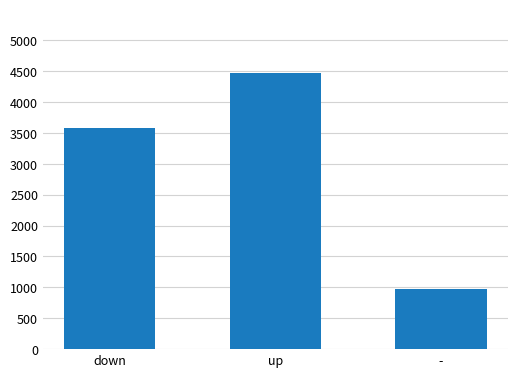

What is the difference between the maximum and minimum values?

3509